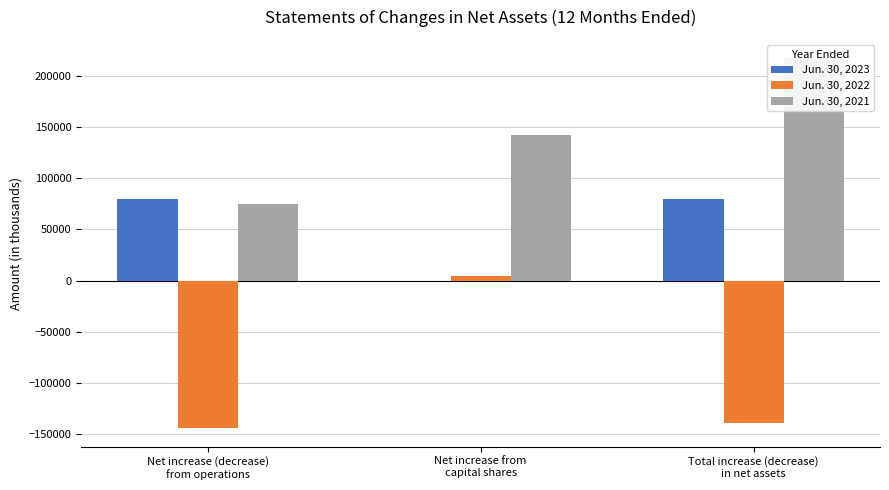

How many values in Jun. 30, 2023 are above zero?

2